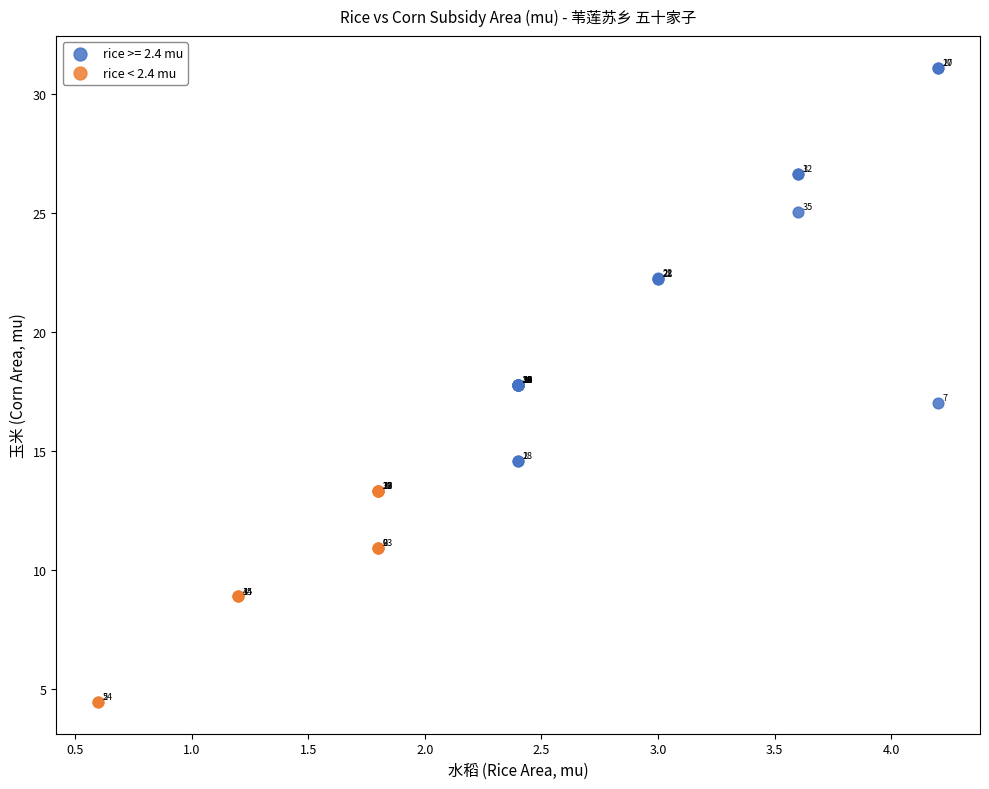

Which series reaches the maximum Y coordinate?

rice >= 2.4 mu